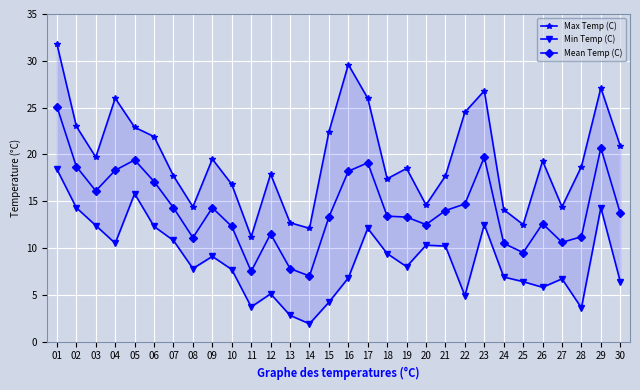

How many values in the Min Temp (C) series exceed 8?

14